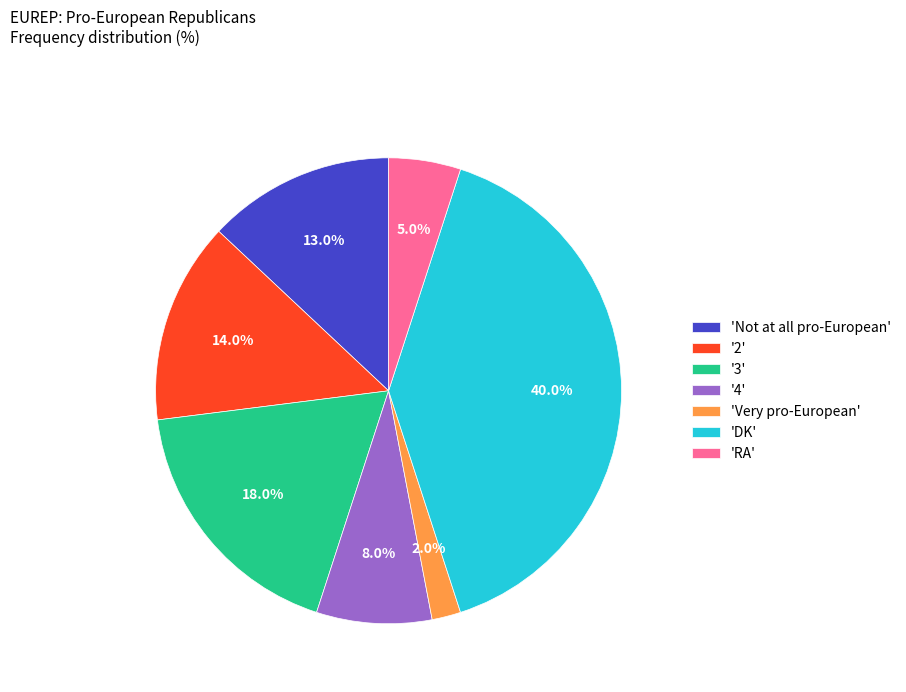

What is the largest slice in the pie chart?

'DK'